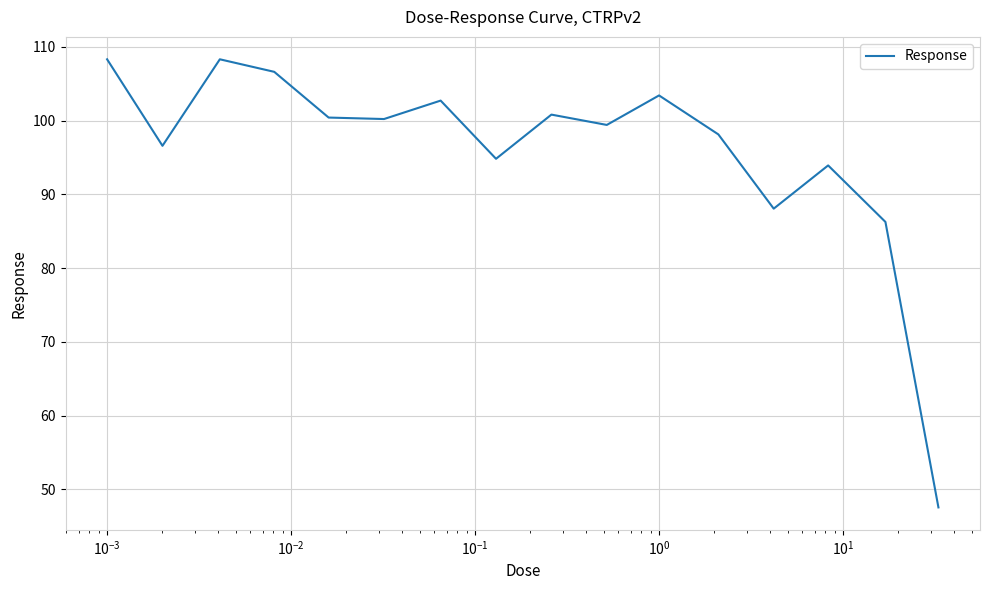

What is the greatest value displayed?

108.3